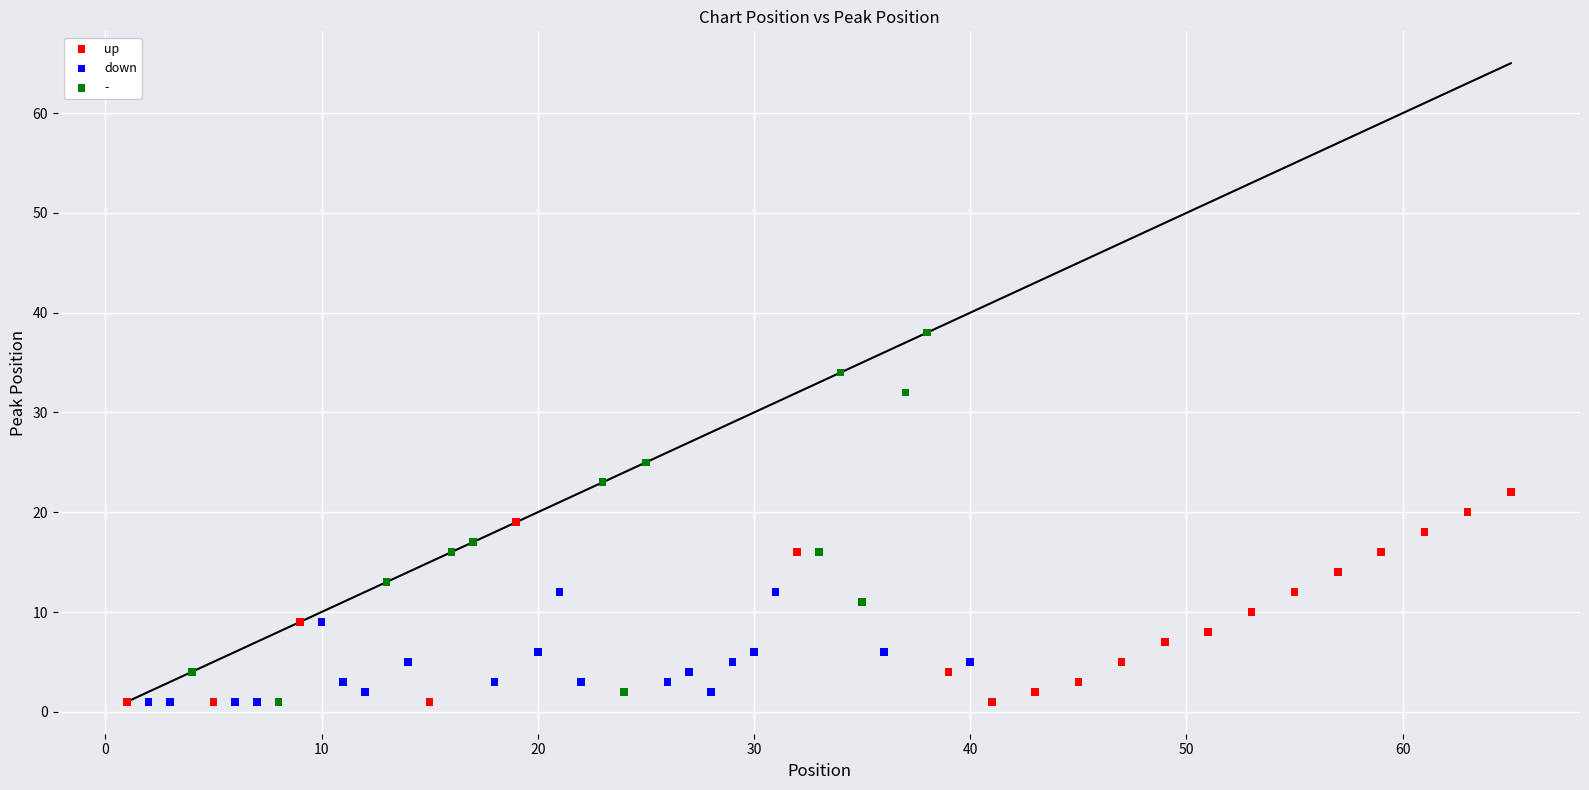

Which series contains the highest Y value?

-